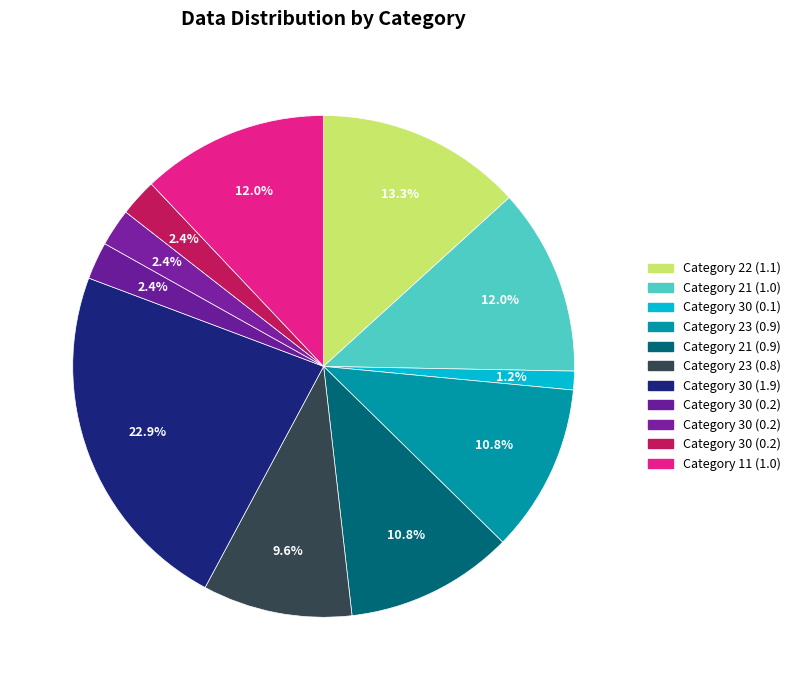

Count the number of slices in the pie.

11